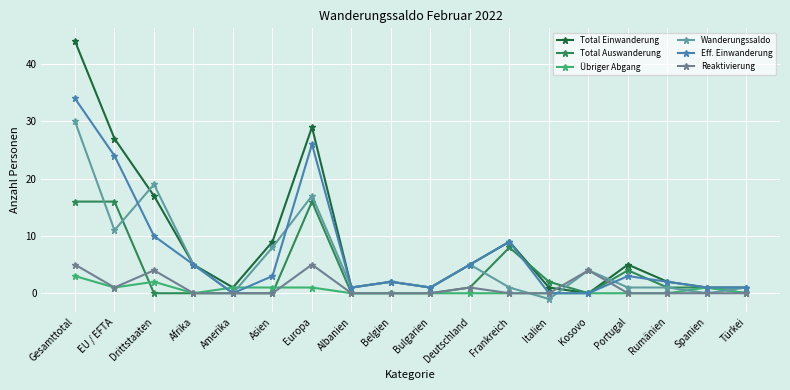

How many series are shown in this chart?

6